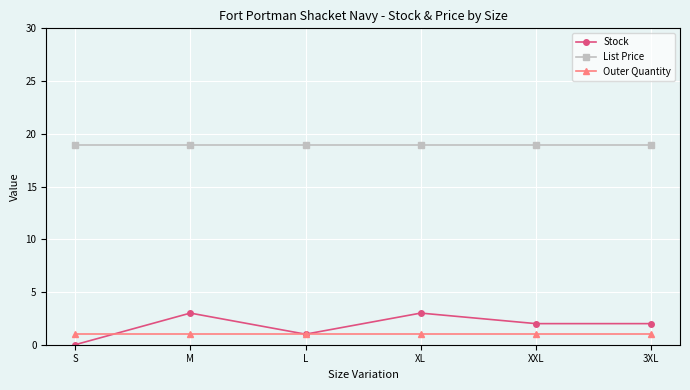

The Stock series shows 3.0 at XL. True or false?

True